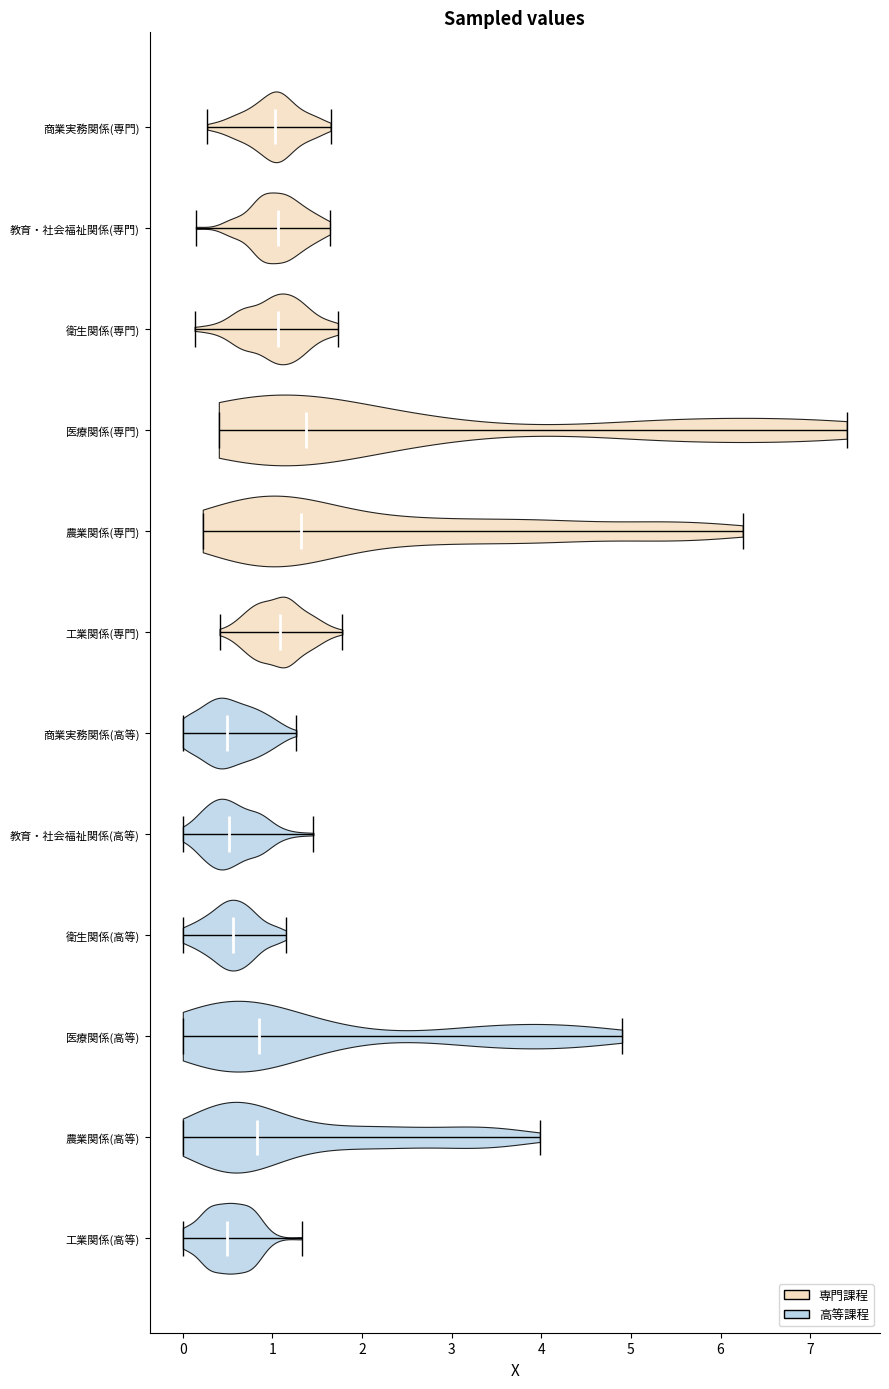

Reading bottom to top, read every violin against the x-axis: where its median line is, and the lowest and highest points it reaches. The values are not printed on the chart, so give them approximately, as read against the axis.

工業関係(高等): median line 0.5, lowest point 0.0, highest point 1.3
農業関係(高等): median line 0.8, lowest point 0.0, highest point 4.0
医療関係(高等): median line 0.8, lowest point 0.0, highest point 4.9
衛生関係(高等): median line 0.6, lowest point 0.0, highest point 1.2
教育・社会福祉関係(高等): median line 0.5, lowest point 0.0, highest point 1.5
商業実務関係(高等): median line 0.5, lowest point 0.0, highest point 1.3
工業関係(専門): median line 1.1, lowest point 0.4, highest point 1.8
農業関係(専門): median line 1.3, lowest point 0.2, highest point 6.2
医療関係(専門): median line 1.4, lowest point 0.4, highest point 7.4
衛生関係(専門): median line 1.1, lowest point 0.1, highest point 1.7
教育・社会福祉関係(専門): median line 1.1, lowest point 0.1, highest point 1.6
商業実務関係(専門): median line 1.0, lowest point 0.3, highest point 1.6